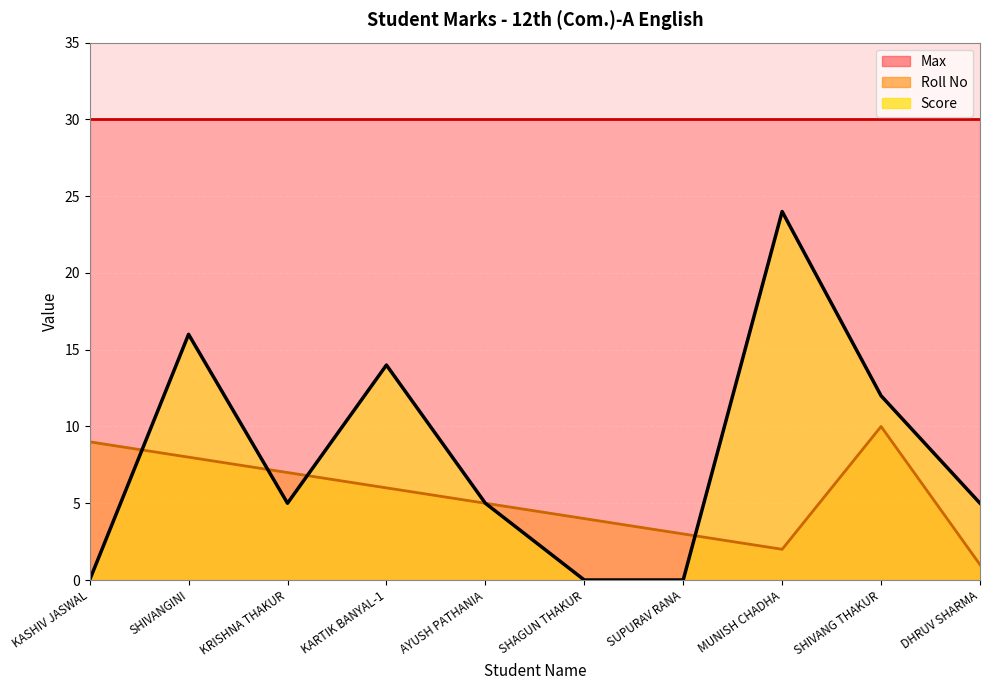

List the labels in order of Score value, largest first.

MUNISH CHADHA, SHIVANGINI, KARTIK BANYAL-1, SHIVANG THAKUR, KRISHNA THAKUR, AYUSH PATHANIA, DHRUV SHARMA, KASHIV JASWAL, SHAGUN THAKUR, SUPURAV RANA